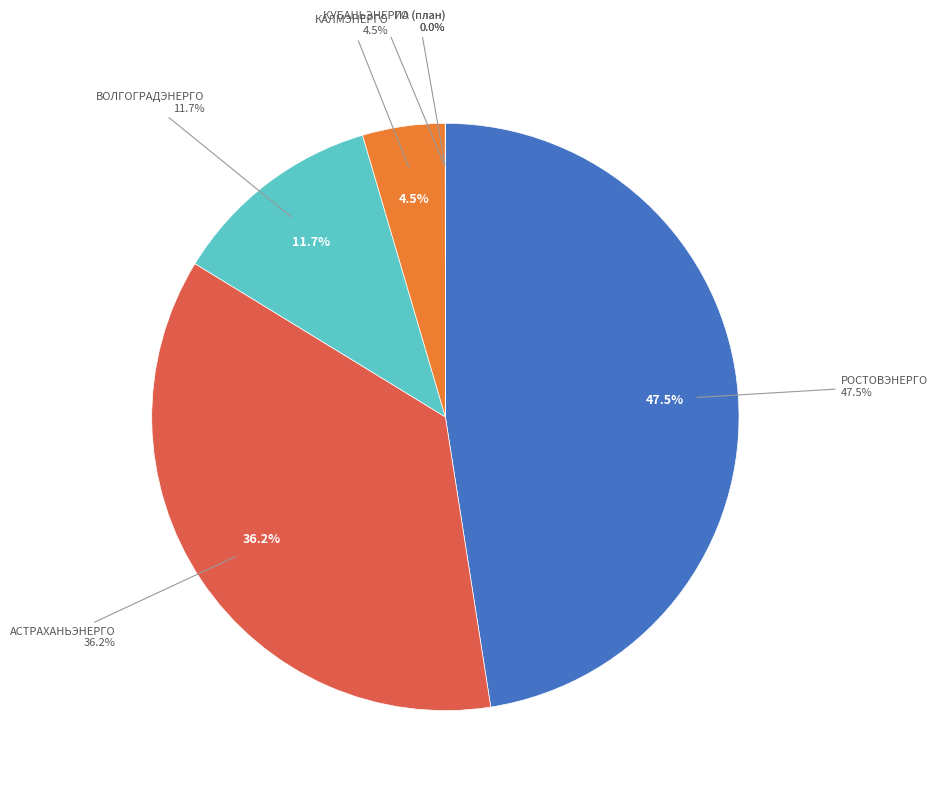

Is it true that АСТРАХАНЬЭНЕРГО is 36% of the pie?

True